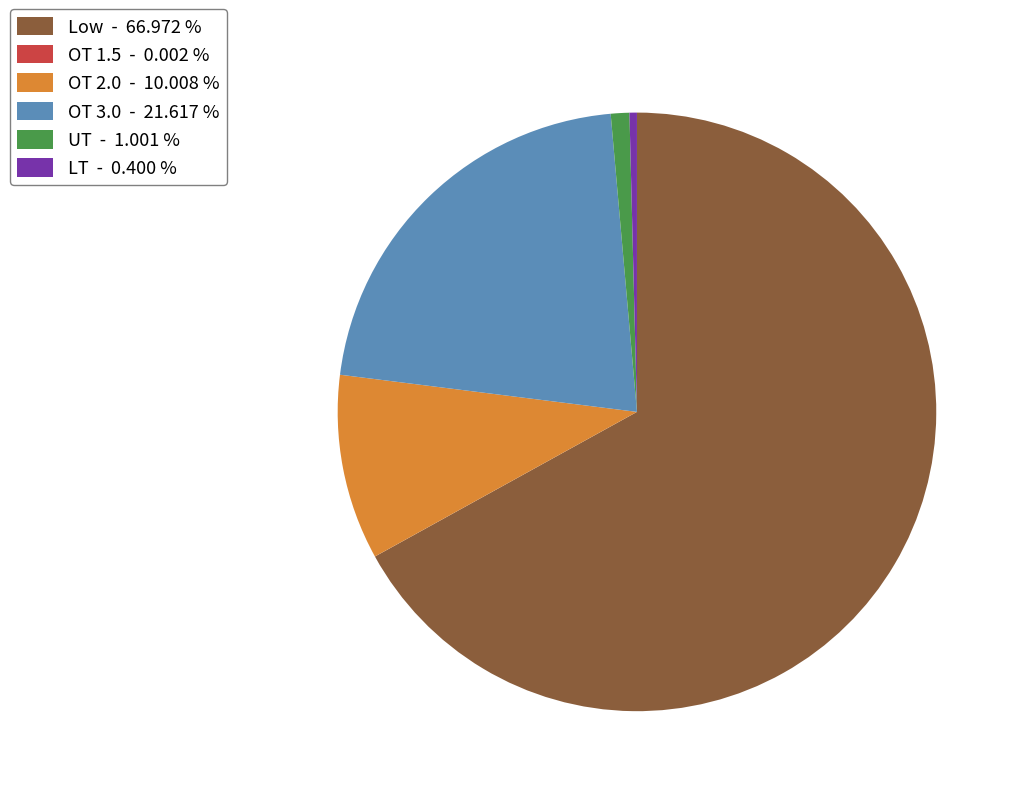

Does any single category account for the majority?

Yes